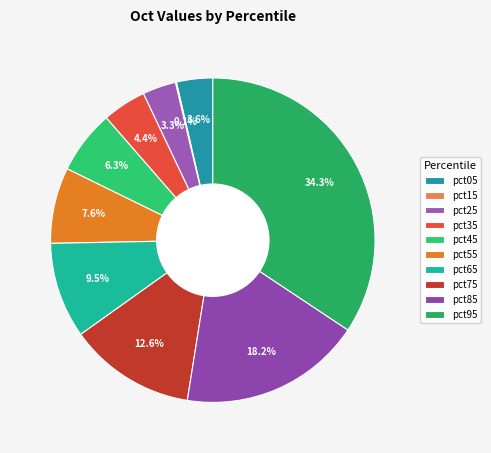

What is the largest slice in the pie chart?

pct95